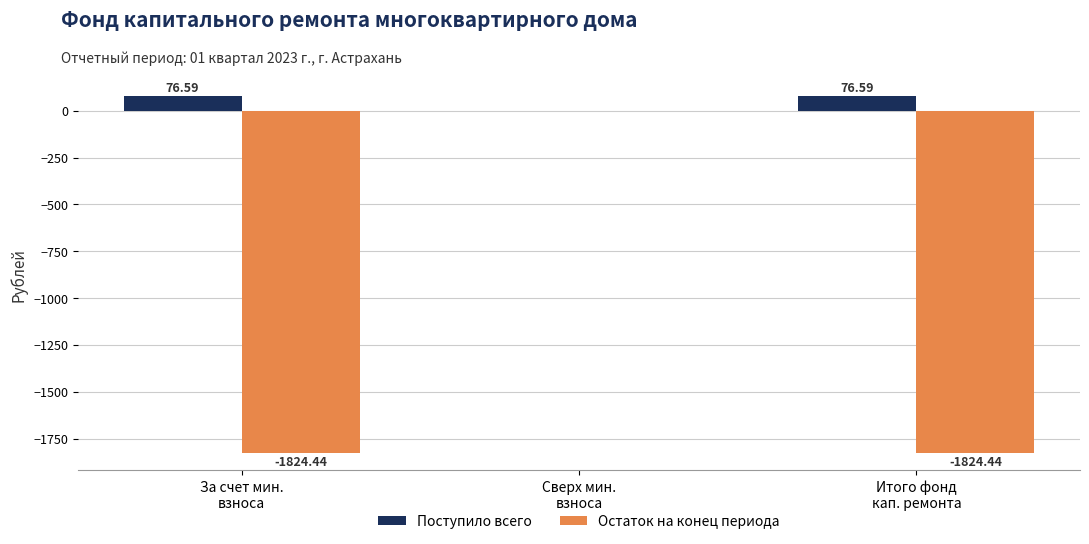

How many groups of bars are there?

3